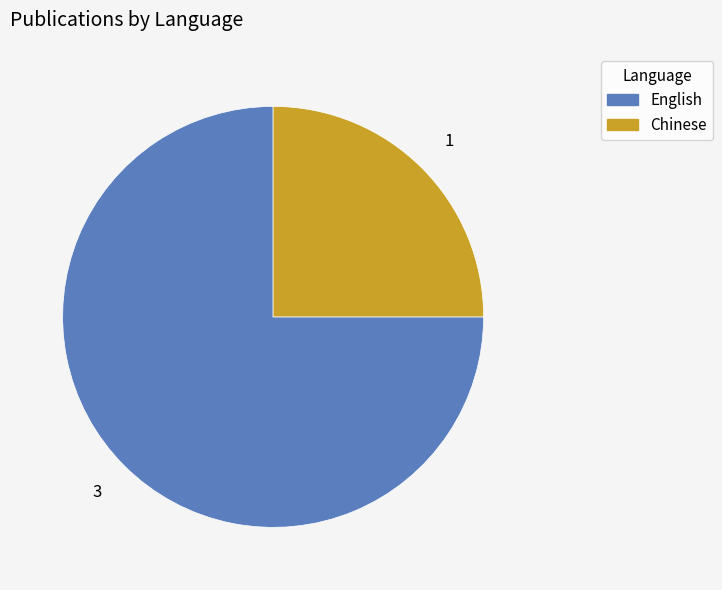

Does any single category account for the majority?

Yes